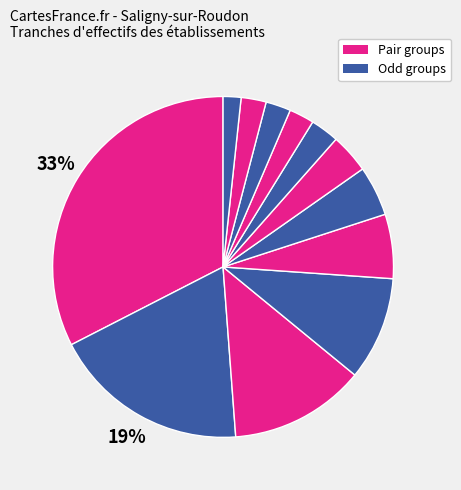

How many segments does this pie chart have?

12